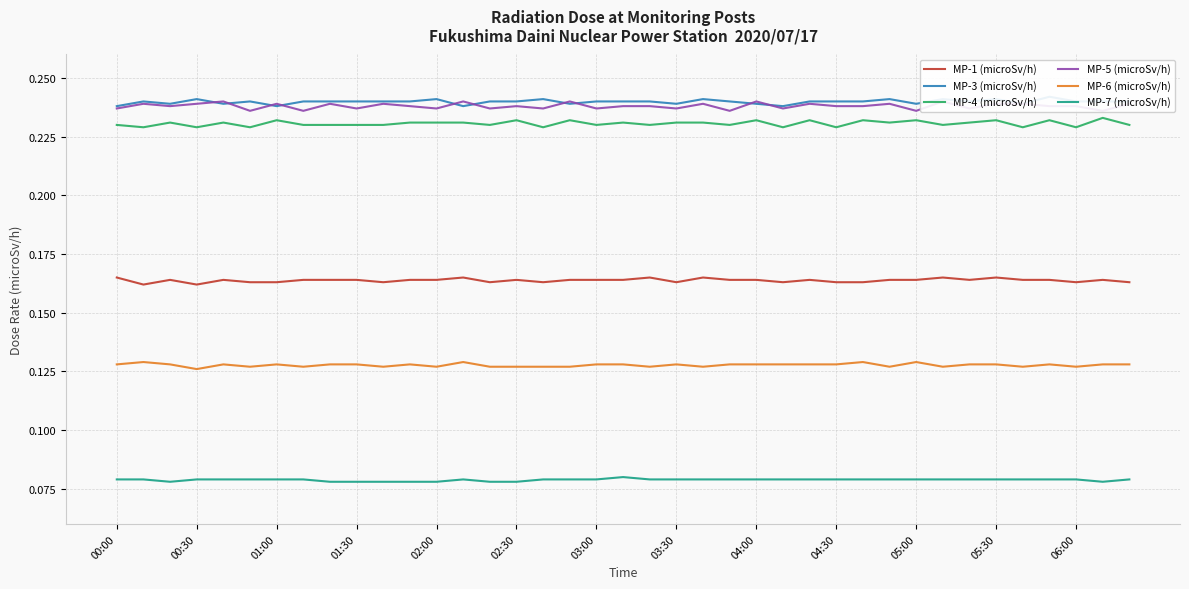

Rank the series at 35 from highest to lowest value.

MP-3 (microSv/h), MP-5 (microSv/h), MP-4 (microSv/h), MP-1 (microSv/h), MP-6 (microSv/h), MP-7 (microSv/h)